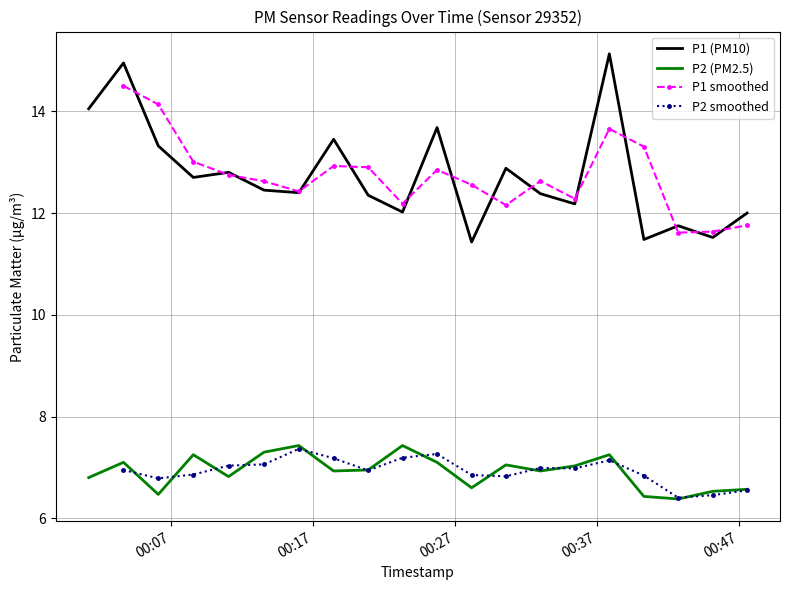

Reading left to right, what are all the values shown in this chart?

P1: 14.1	14.9	13.3	12.7	12.8	12.4	12.4	13.4	12.3	12.0	13.7	11.4	12.9	12.4	12.2	15.1	11.5	11.8	11.5	12.0
P2: 6.8	7.1	6.5	7.2	6.8	7.3	7.4	6.9	7.0	7.4	7.1	6.6	7.0	6.9	7.0	7.2	6.4	6.4	6.5	6.6